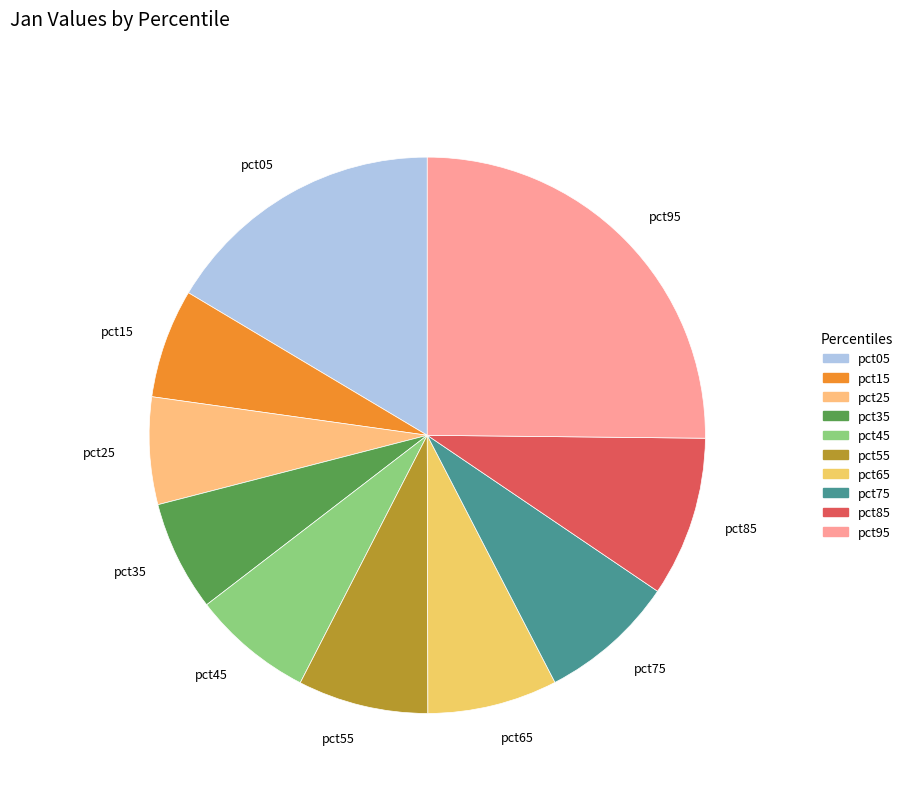

Which has a higher value, pct25 or pct95?

pct95